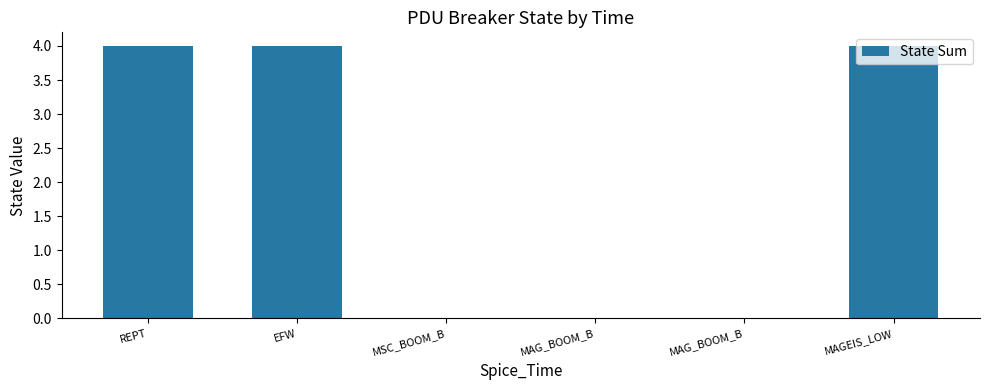

What is the average value?

2